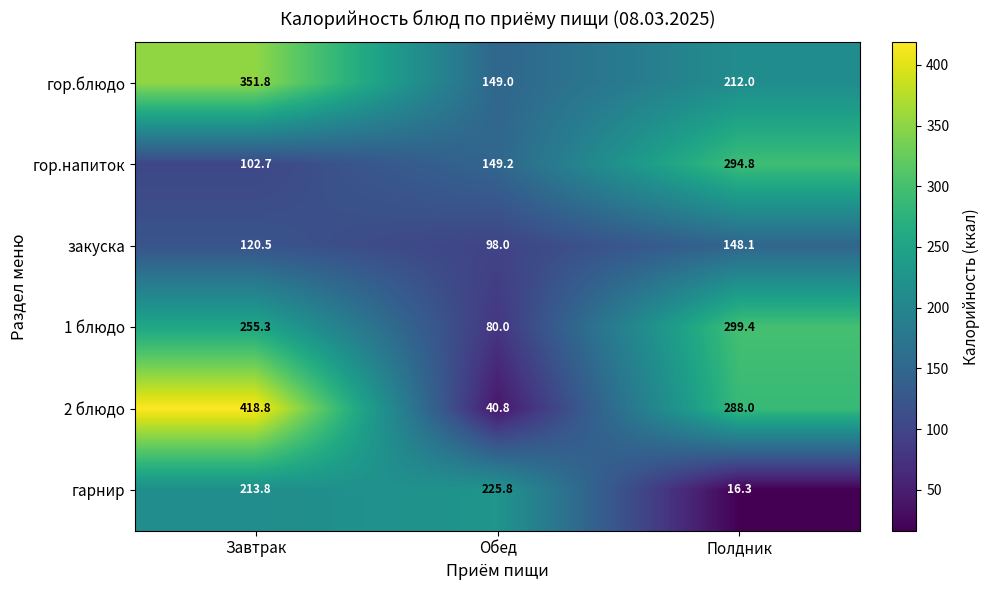

Read the 2 блюдо value at Полдник.

288.0